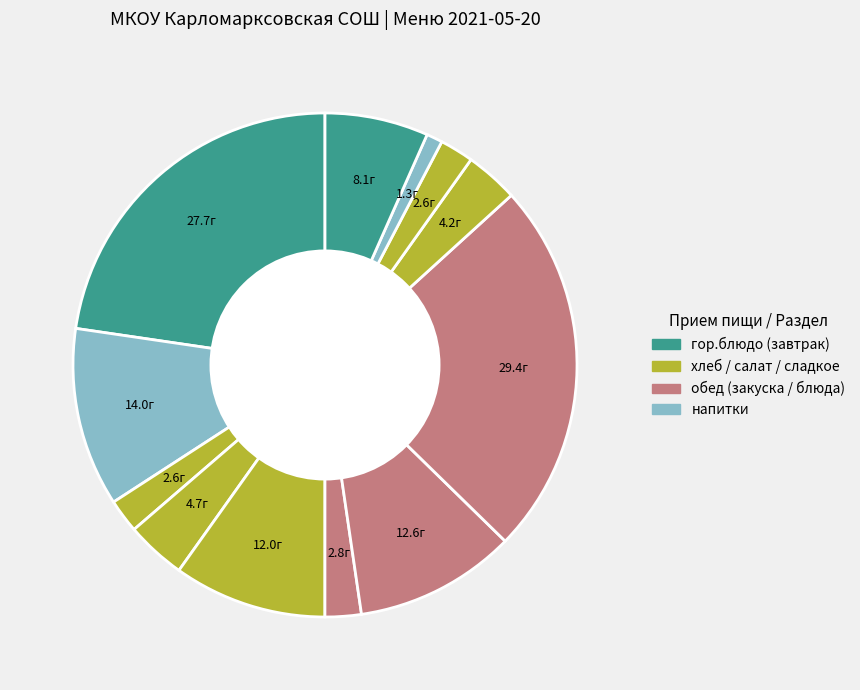

How many segments does this pie chart have?

12